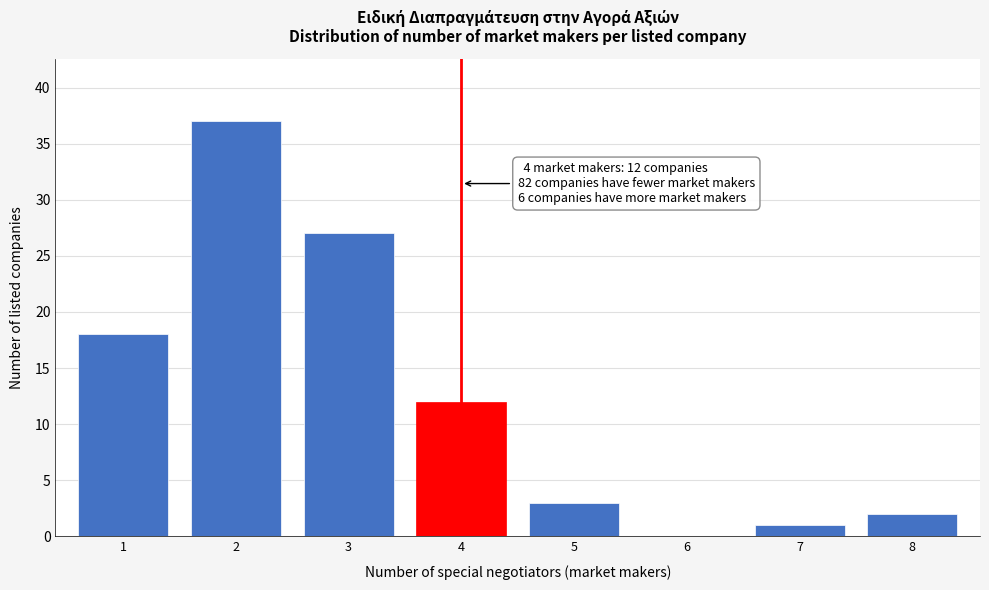

Reading left to right, extract all data points from this chart.

1=18	2=37	3=27	4=12	5=3	6=0	7=1	8=2